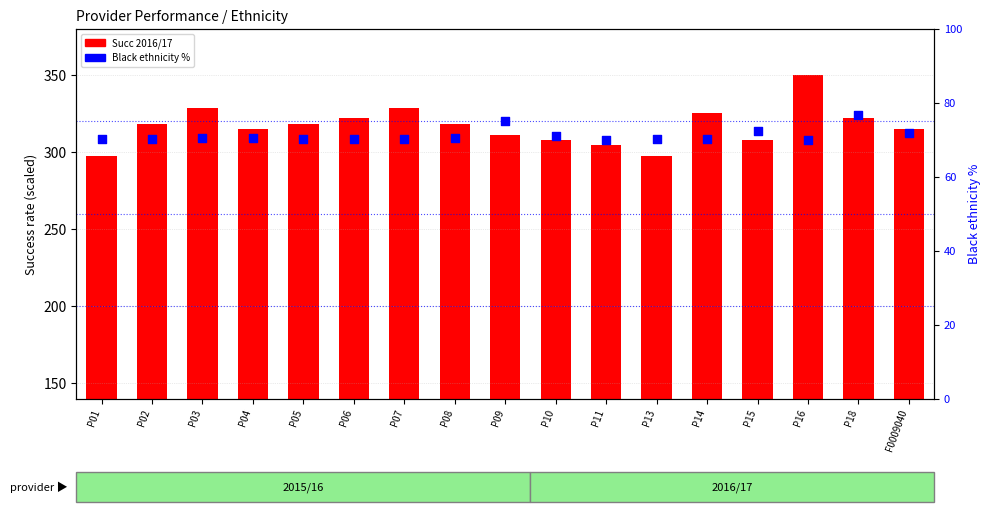

At how many categories does at least one series exceed 177?

17